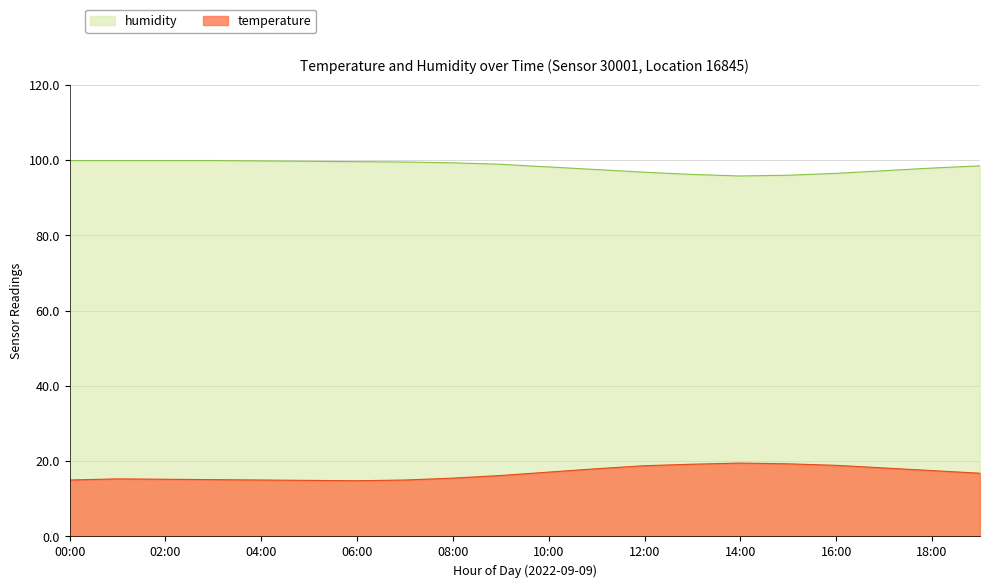

What is the average value of the temperature series?

16.8